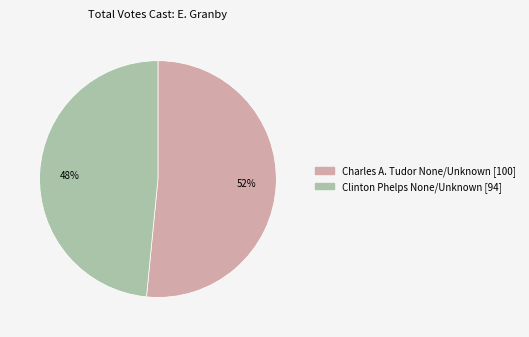

To the nearest percent, what is the average slice percentage?

50%